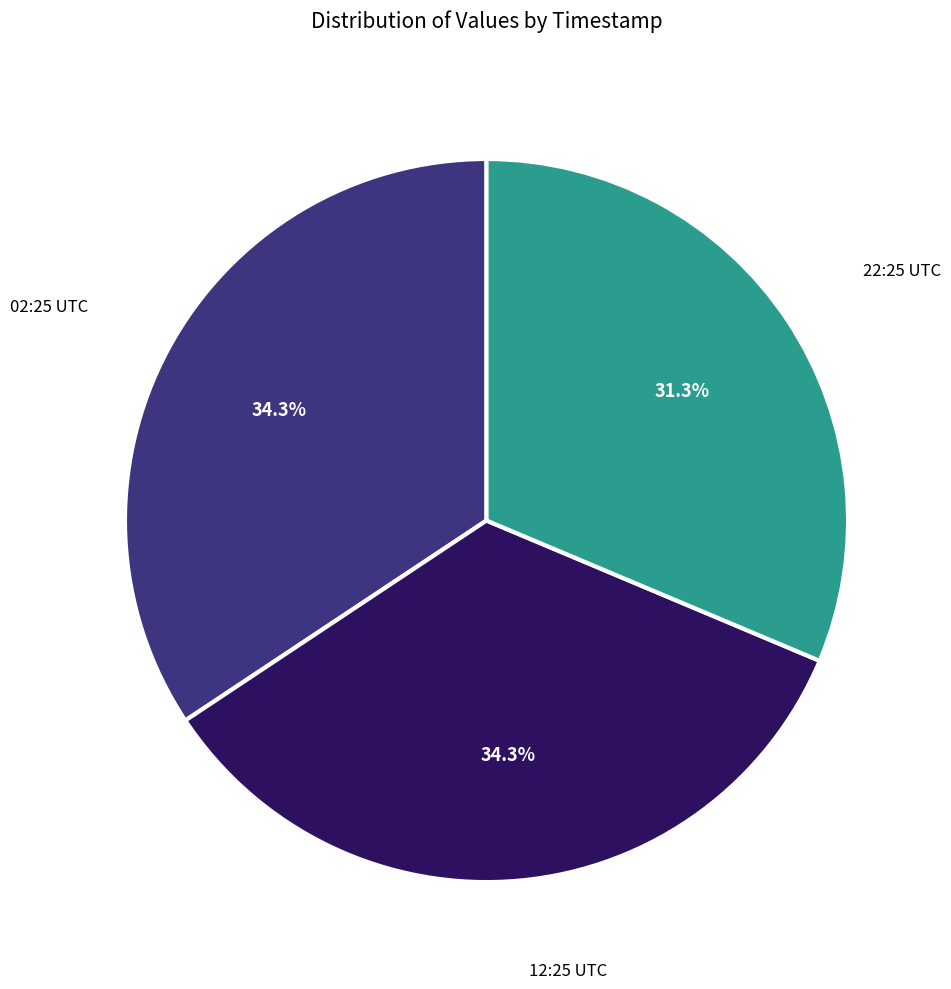

Is there a majority slice in this chart?

No